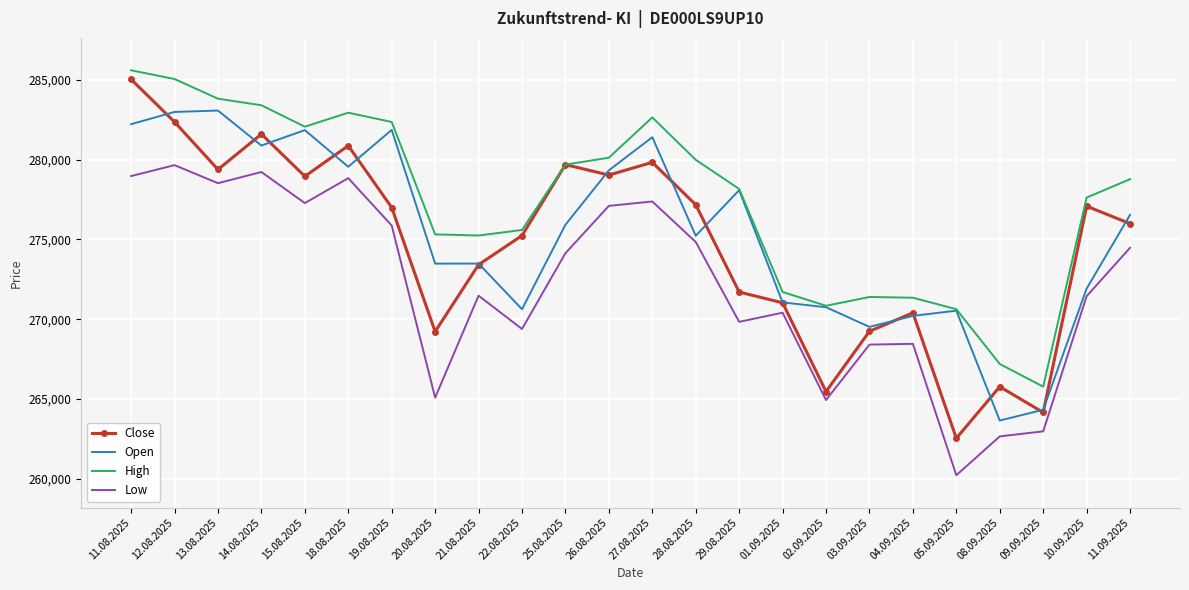

Which label corresponds to the smallest value in the chart?

05.09.2025